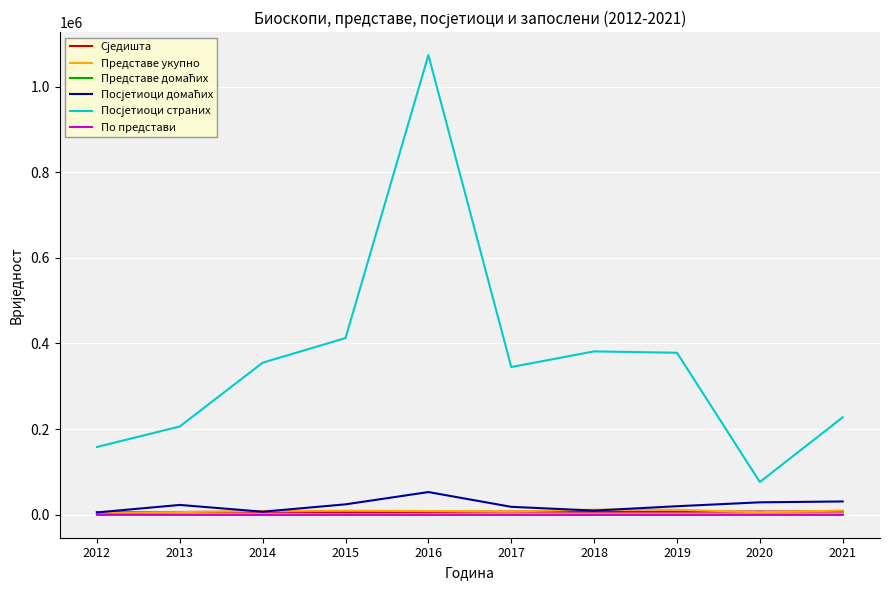

What is the greatest value displayed?

1073582